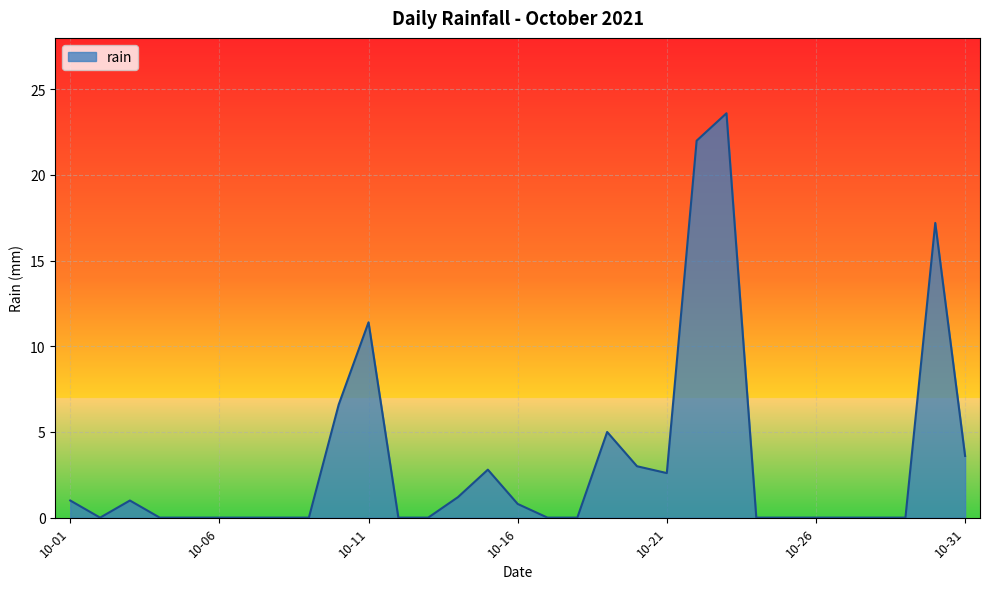

What is the average value?

3.3